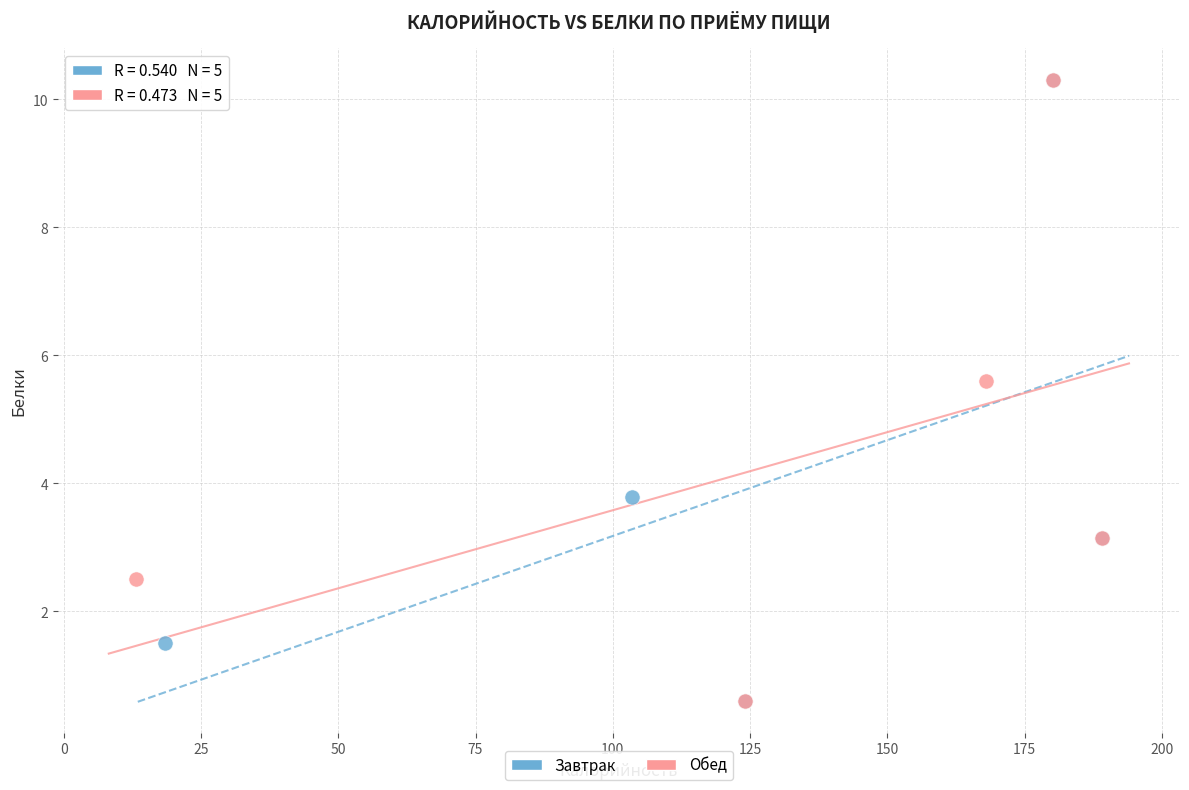

What are all the series names shown in the legend?

Завтрак, Обед